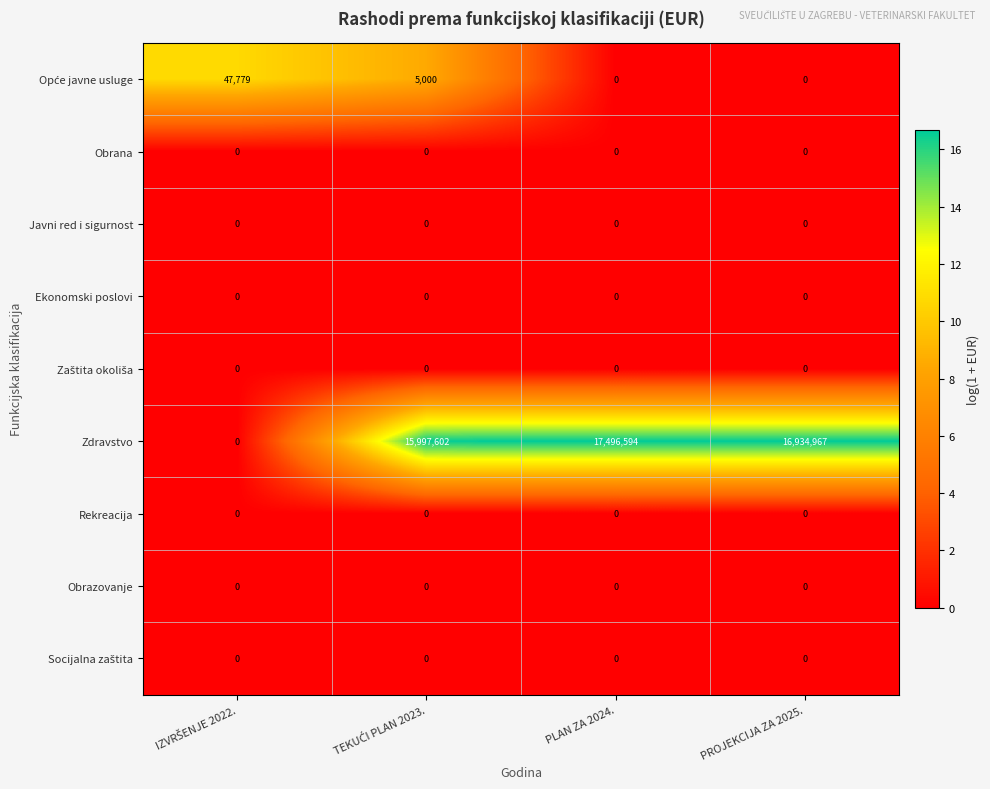

The Obrana series shows 0 at PROJEKCIJA ZA 2025.. True or false?

True